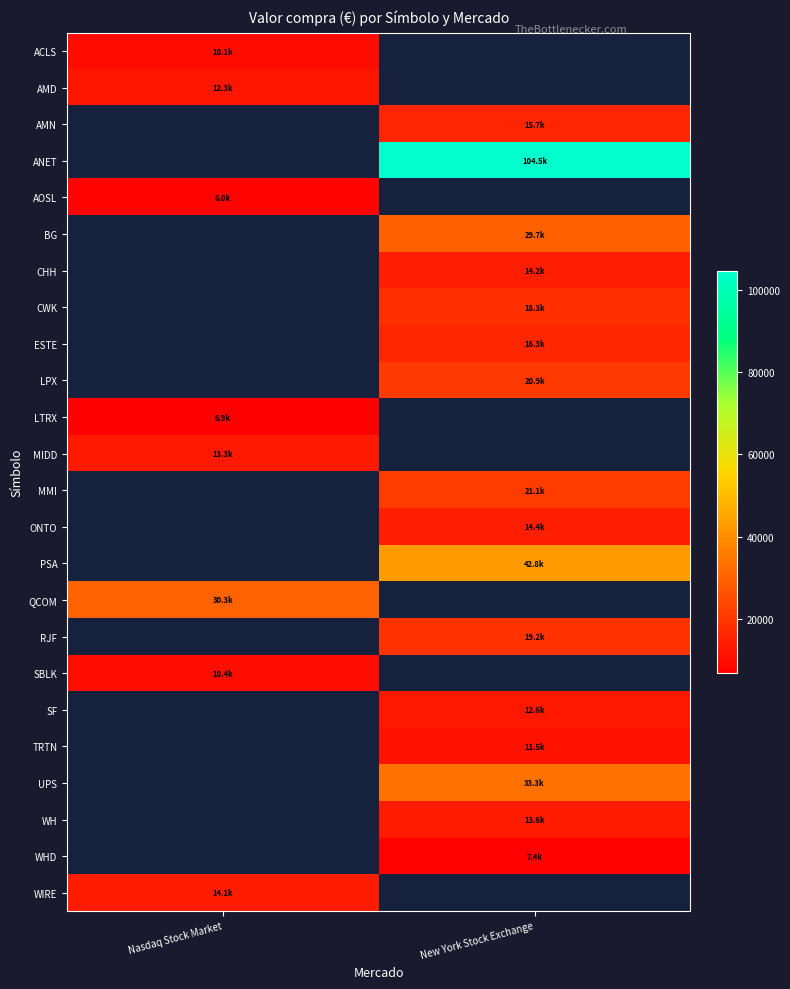

How many positive values does the ONTO series have?

1